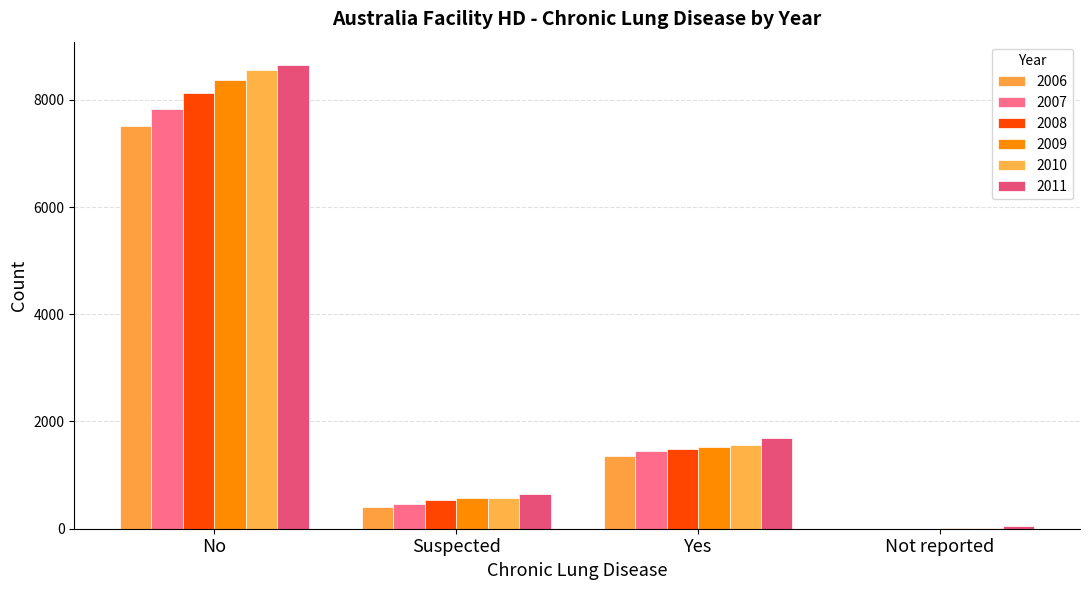

Which series has the widest spread of values?

2011